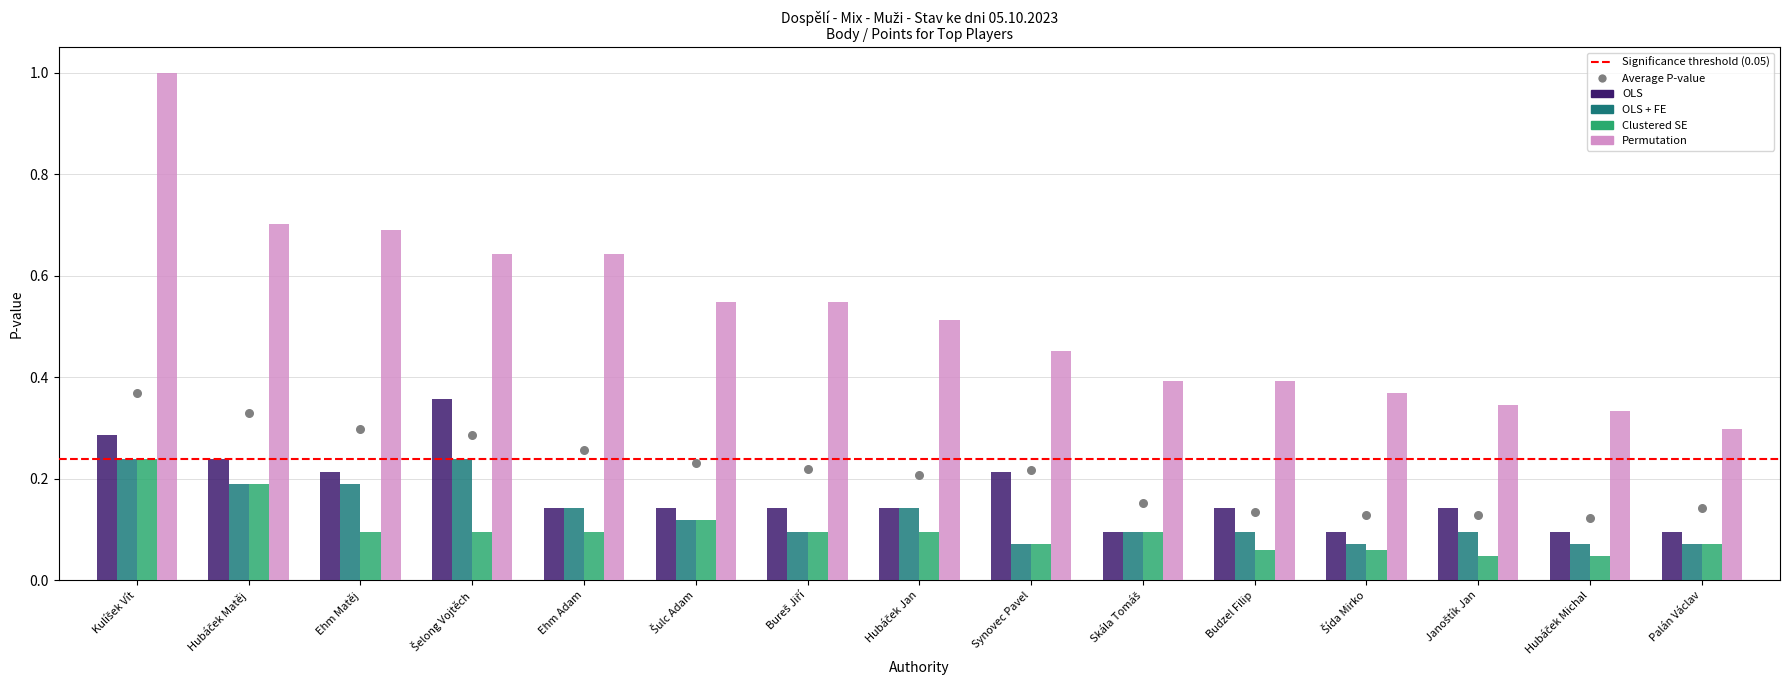

Which series contains the highest Y value?

Permutation